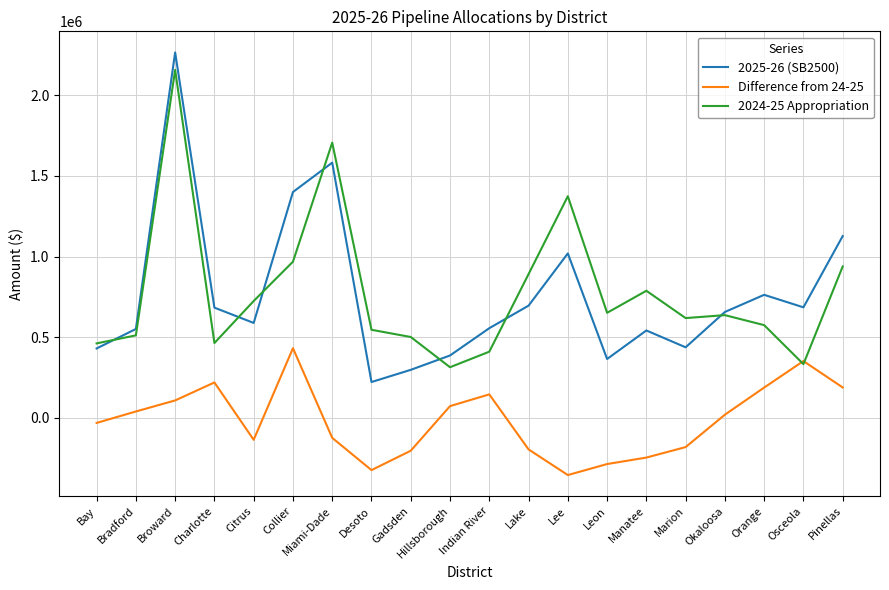

Does the chart have visible grid lines?

Yes